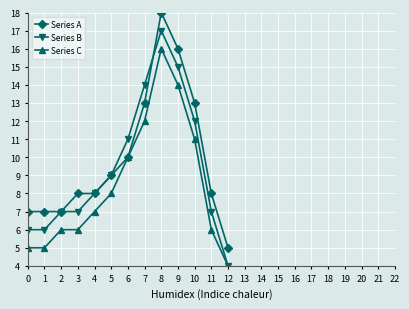

The Series B series shows 9 at 5. True or false?

True